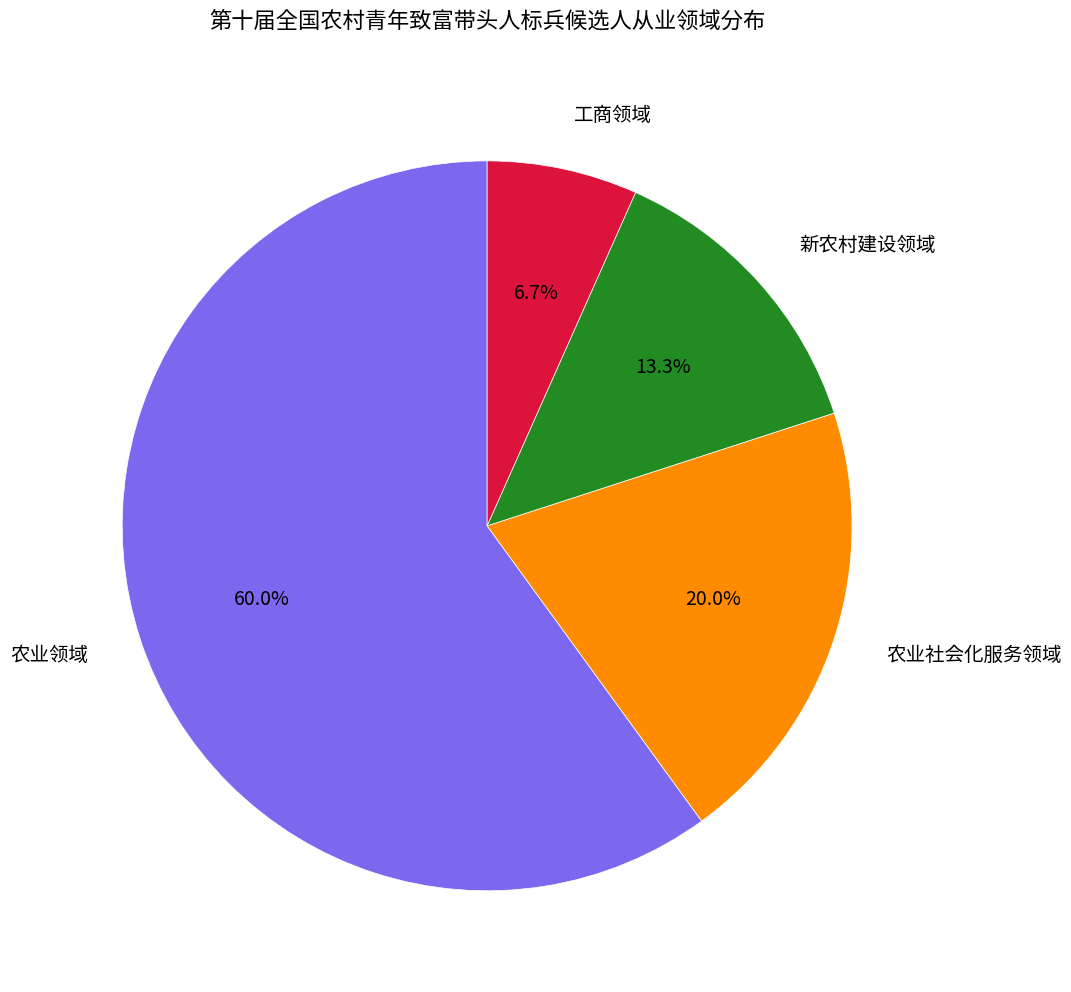

To the nearest percent, what is the difference between the largest and smallest slice percentages?

53%